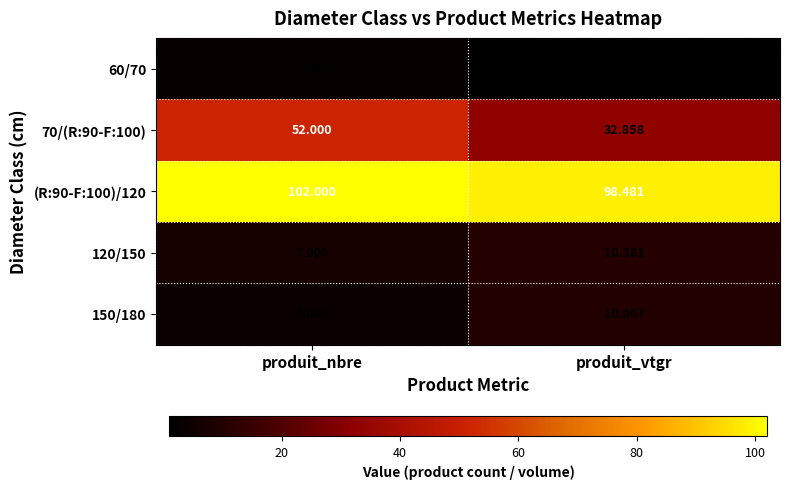

Which series has the largest range (max minus min)?

70/(R:90-F:100)